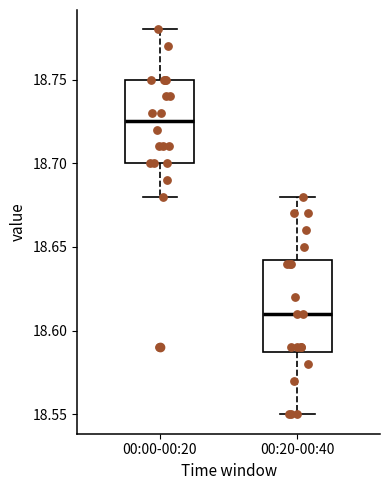

Reading left to right, read every box against the y-axis: the position of its median line, the range the box covers, and the ends of its whiskers. The values are not printed on the chart, so give them approximately, as read against the axis.

00:00-00:20: median 18.725, box 18.700 to 18.750, whiskers 18.680 to 18.780
00:20-00:40: median 18.610, box 18.590 to 18.645, whiskers 18.550 to 18.680